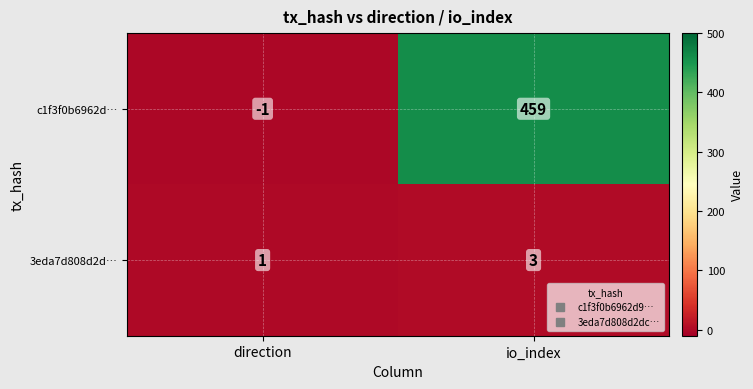

Reading left to right, extract all data points from this chart.

c1f3f0b6962d…: -1	459
3eda7d808d2d…: 1	3